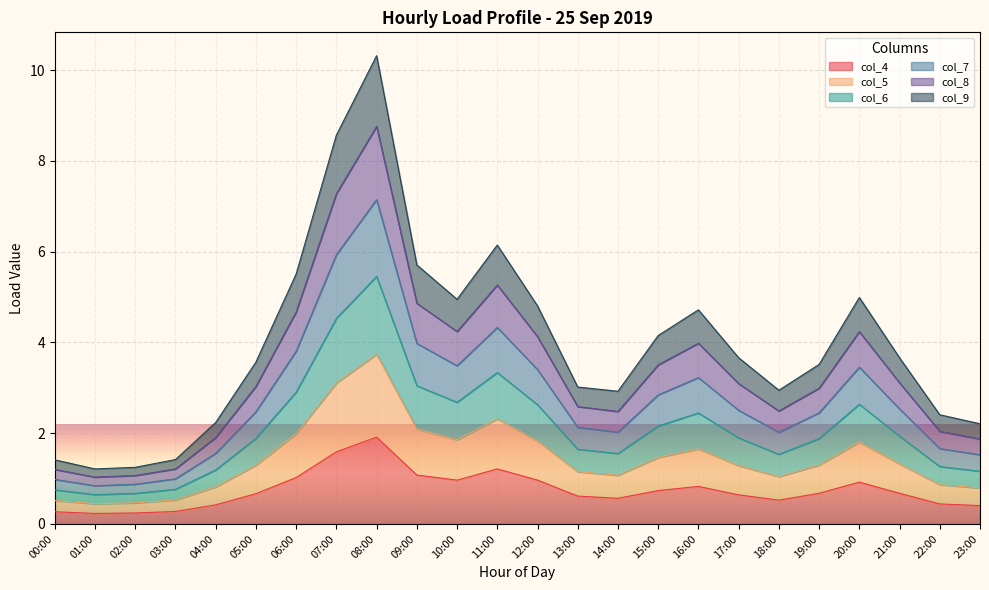

True or false: col_9 and col_4 cross at least once.

False